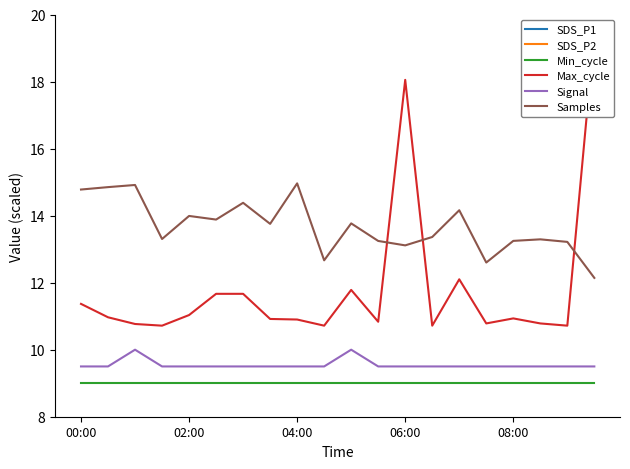

What is the value of the Signal point at the 16th from the left?

9.5